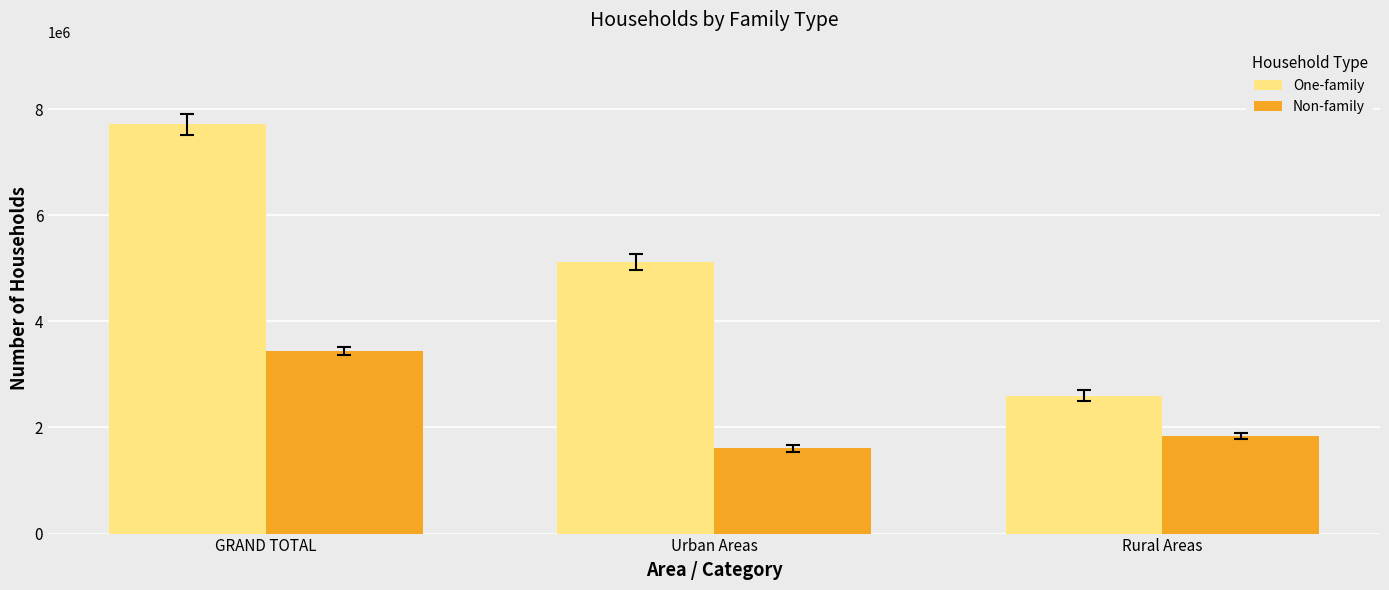

How many values in the One-family series are below 5112622?

1